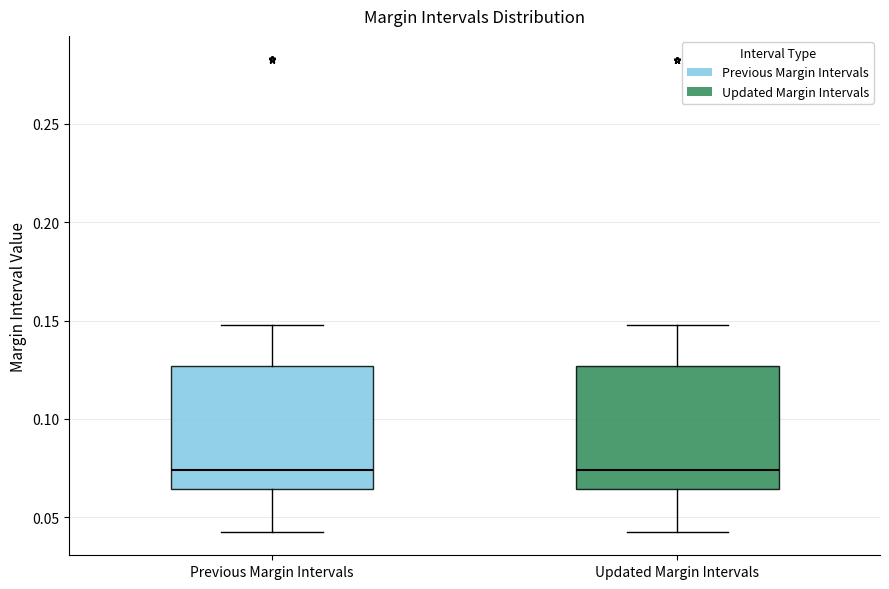

Where is the upper edge of the box for Previous Margin Intervals on the y-axis? The values are not printed on the chart, so give them approximately, as read against the axis.

0.125